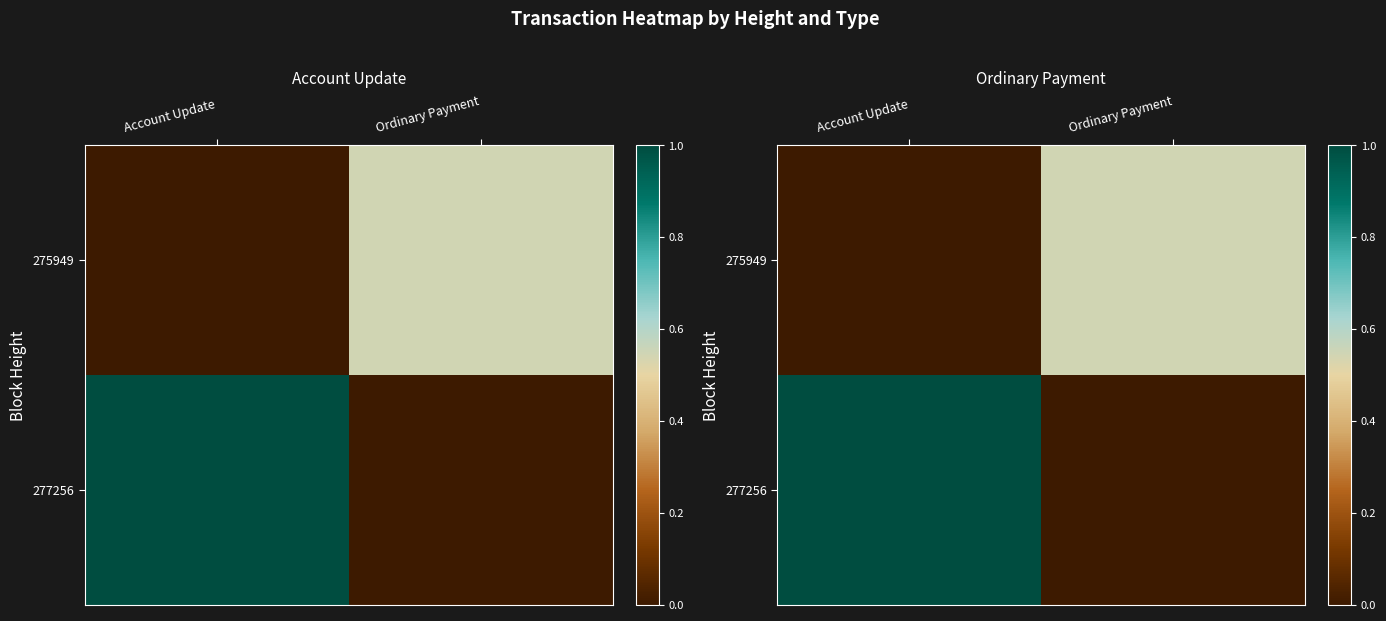

How many series are shown in this chart?

2